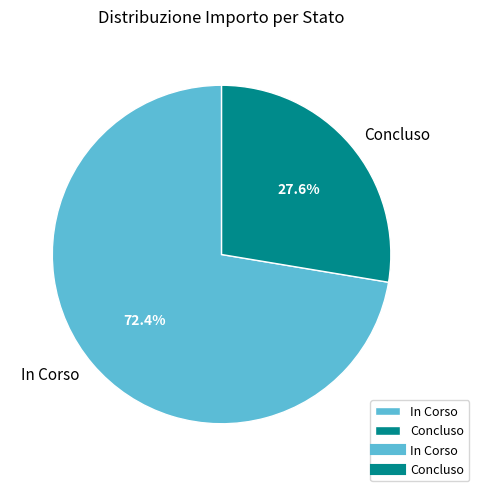

Which slice is the smallest?

Concluso